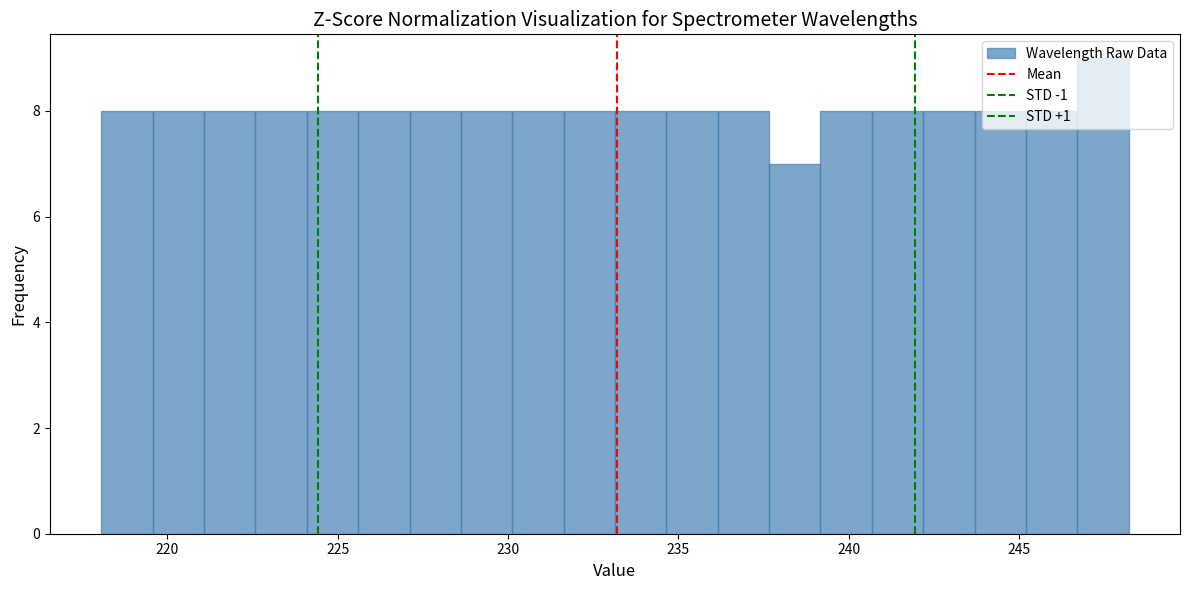

Read against the x-axis, roughly where is the centre of the tallest bar?

247.5